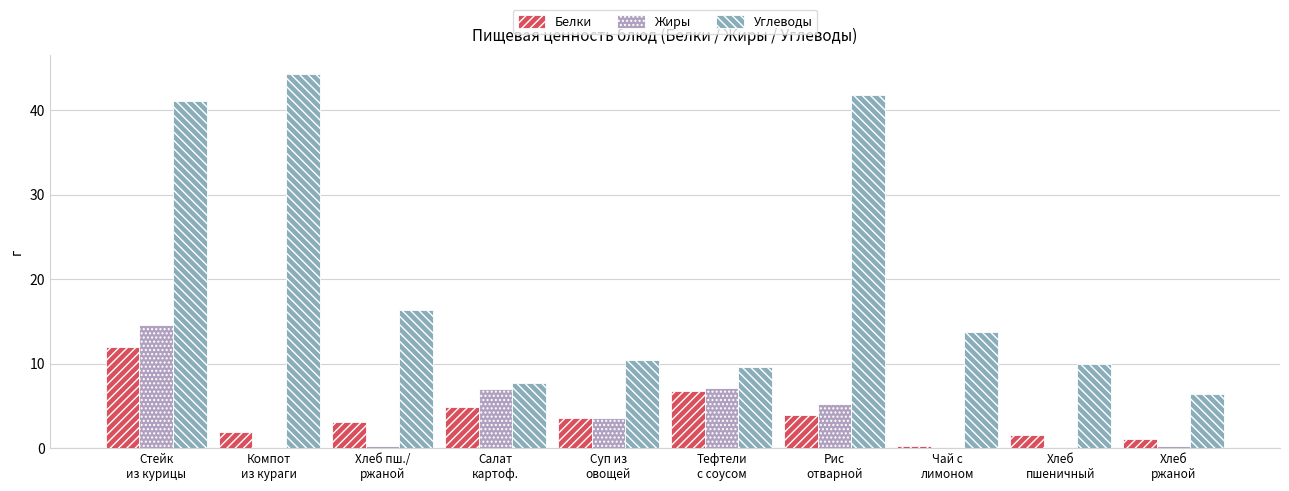

True or false: Белки has a value of 0.8 at Хлеб пш./
ржаной.

False